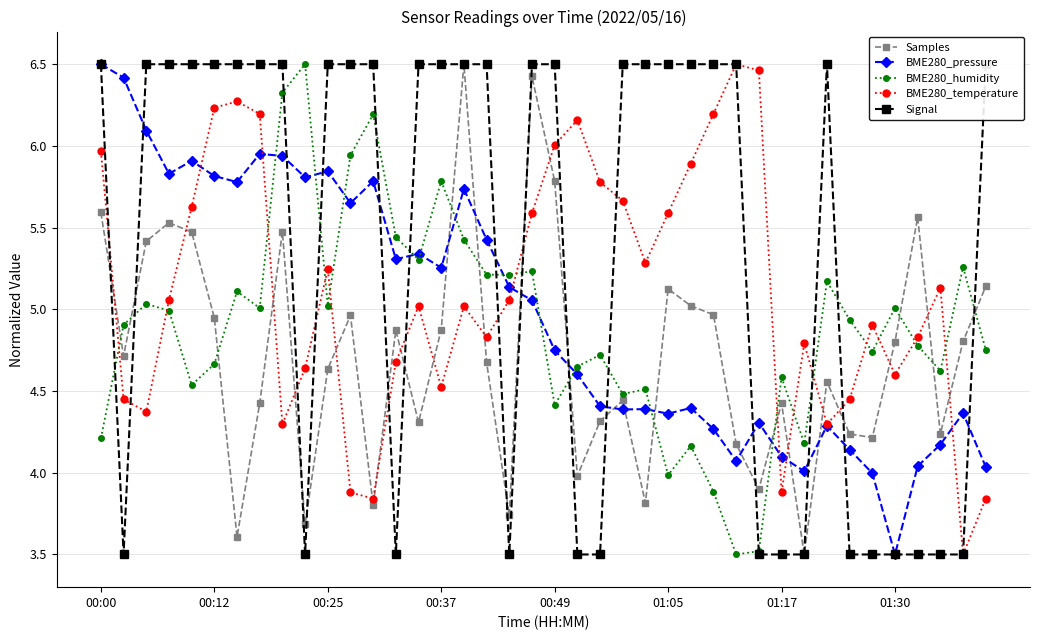

How many Signal values are between 3 and 6?

15